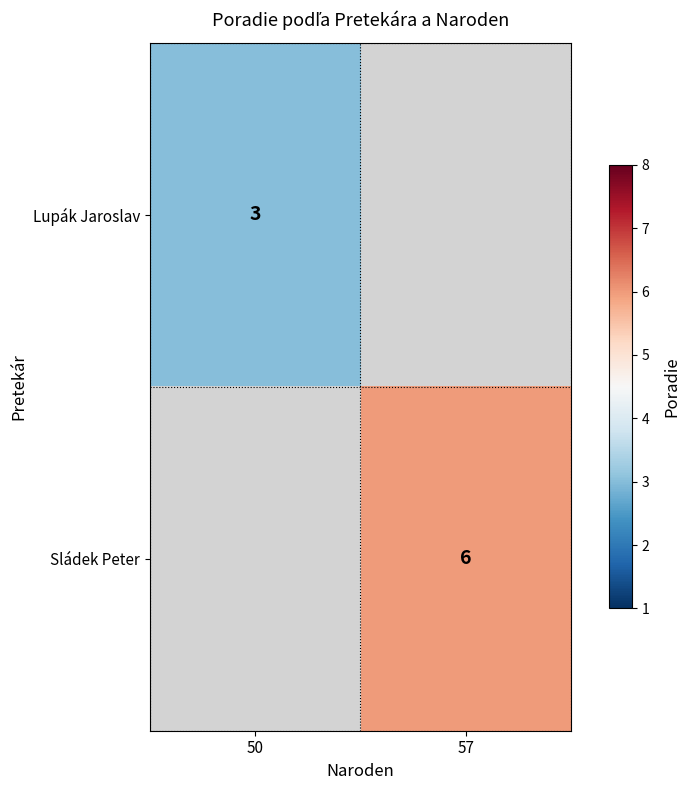

Is the value of Lupák Jaroslav at 50 greater than the value of Sládek Peter at 57?

No